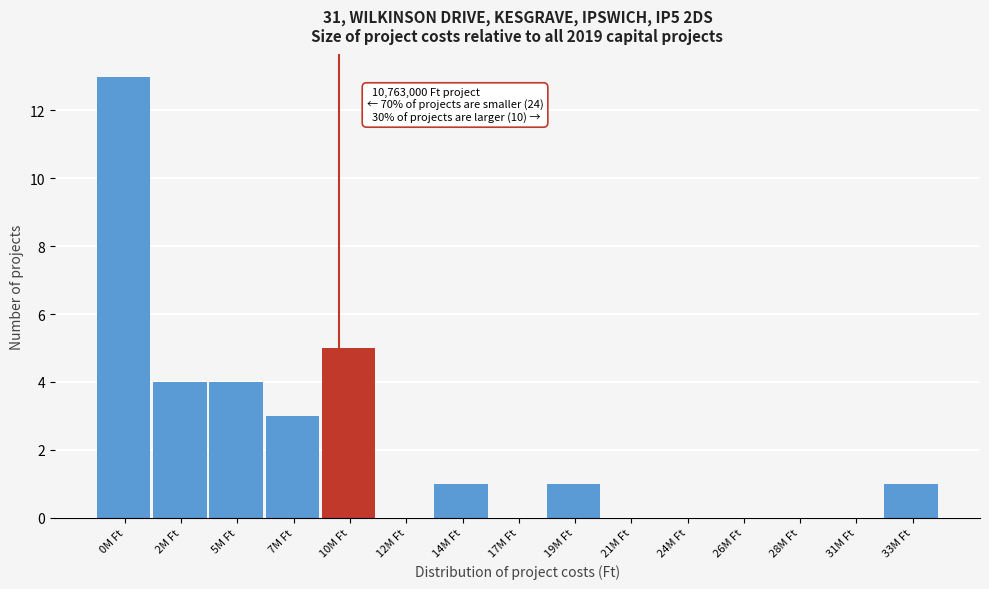

Reading left to right, transcribe all the data shown in this chart.

0M Ft=13	2M Ft=4	5M Ft=4	7M Ft=3	10M Ft=5	12M Ft=0	14M Ft=1	17M Ft=0	19M Ft=1	21M Ft=0	24M Ft=0	26M Ft=0	28M Ft=0	31M Ft=0	33M Ft=1